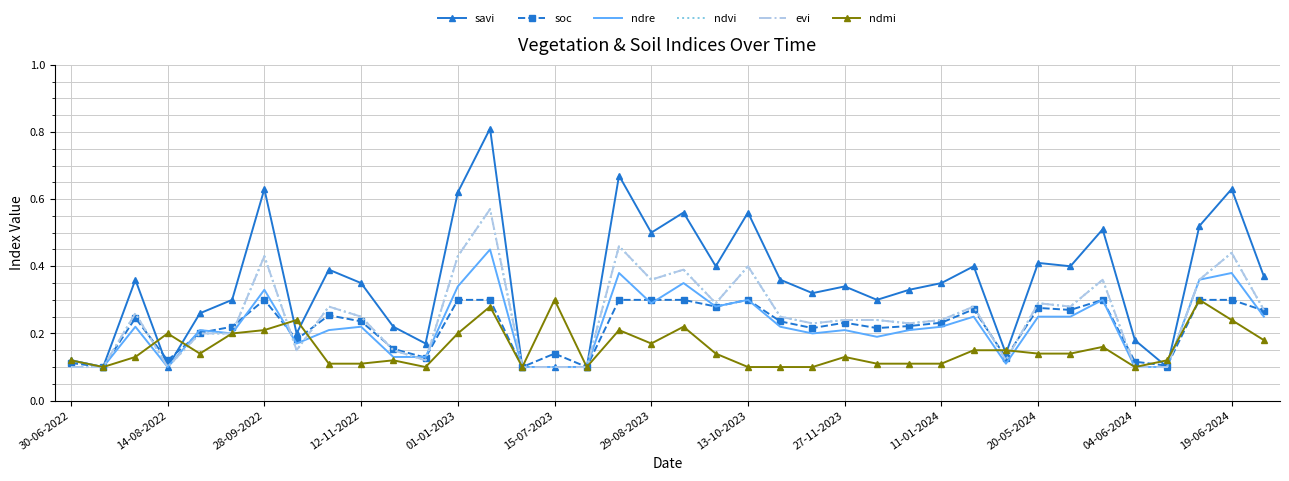

Reading left to right, what are all the values shown in this chart?

savi: 0.1	0.1	0.4	0.1	0.3	0.3	0.6	0.2	0.4	0.3	0.2	0.2	0.6	0.8	0.1	0.1	0.1	0.7	0.5	0.6	0.4	0.6	0.4	0.3	0.3	0.3	0.3	0.3	0.4	0.1	0.4	0.4	0.5	0.2	0.1	0.5	0.6	0.4
soc: 0.1	0.1	0.2	0.1	0.2	0.2	0.3	0.2	0.3	0.2	0.2	0.1	0.3	0.3	0.1	0.1	0.1	0.3	0.3	0.3	0.3	0.3	0.2	0.2	0.2	0.2	0.2	0.2	0.3	0.1	0.3	0.3	0.3	0.1	0.1	0.3	0.3	0.3
ndre: 0.1	0.1	0.2	0.1	0.2	0.2	0.3	0.2	0.2	0.2	0.1	0.1	0.3	0.5	0.1	0.1	0.1	0.4	0.3	0.3	0.3	0.3	0.2	0.2	0.2	0.2	0.2	0.2	0.2	0.1	0.2	0.2	0.3	0.1	0.1	0.4	0.4	0.2
ndvi: 0.1	0.1	0.3	0.1	0.2	0.2	0.4	0.1	0.3	0.2	0.1	0.1	0.4	0.6	0.1	0.1	0.1	0.5	0.4	0.4	0.3	0.4	0.2	0.2	0.2	0.2	0.2	0.2	0.3	0.1	0.3	0.3	0.4	0.1	0.1	0.4	0.4	0.3
evi: 0.1	0.1	0.3	0.1	0.2	0.2	0.4	0.1	0.3	0.2	0.1	0.1	0.4	0.6	0.1	0.1	0.1	0.5	0.4	0.4	0.3	0.4	0.2	0.2	0.2	0.2	0.2	0.2	0.3	0.1	0.3	0.3	0.4	0.1	0.1	0.4	0.4	0.3
ndmi: 0.1	0.1	0.1	0.2	0.1	0.2	0.2	0.2	0.1	0.1	0.1	0.1	0.2	0.3	0.1	0.3	0.1	0.2	0.2	0.2	0.1	0.1	0.1	0.1	0.1	0.1	0.1	0.1	0.1	0.1	0.1	0.1	0.2	0.1	0.1	0.3	0.2	0.2